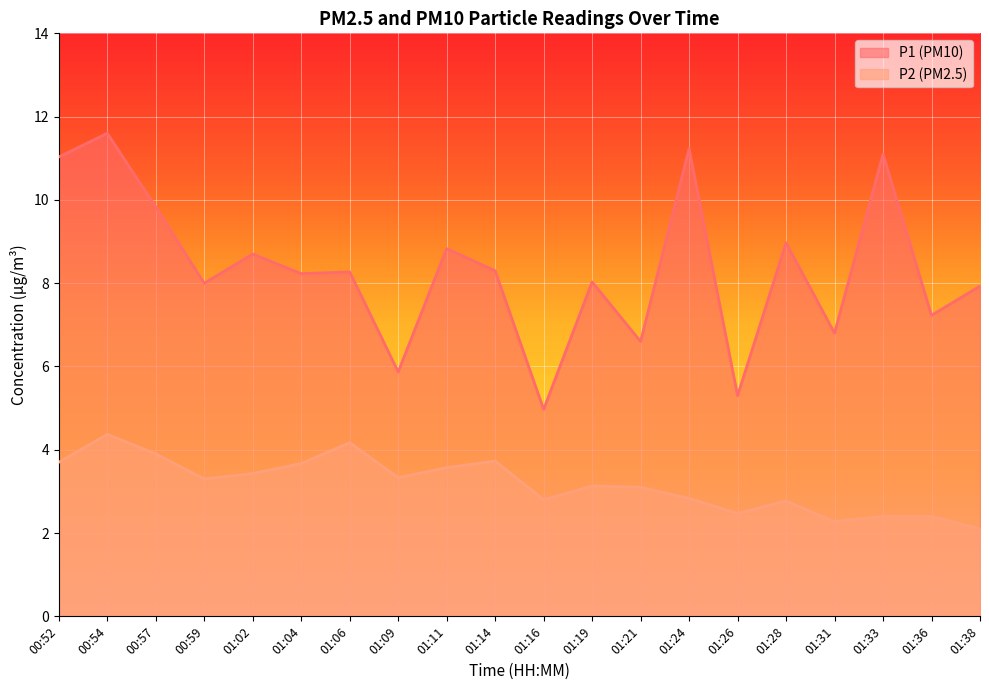

What position from the right is 01:11?

12